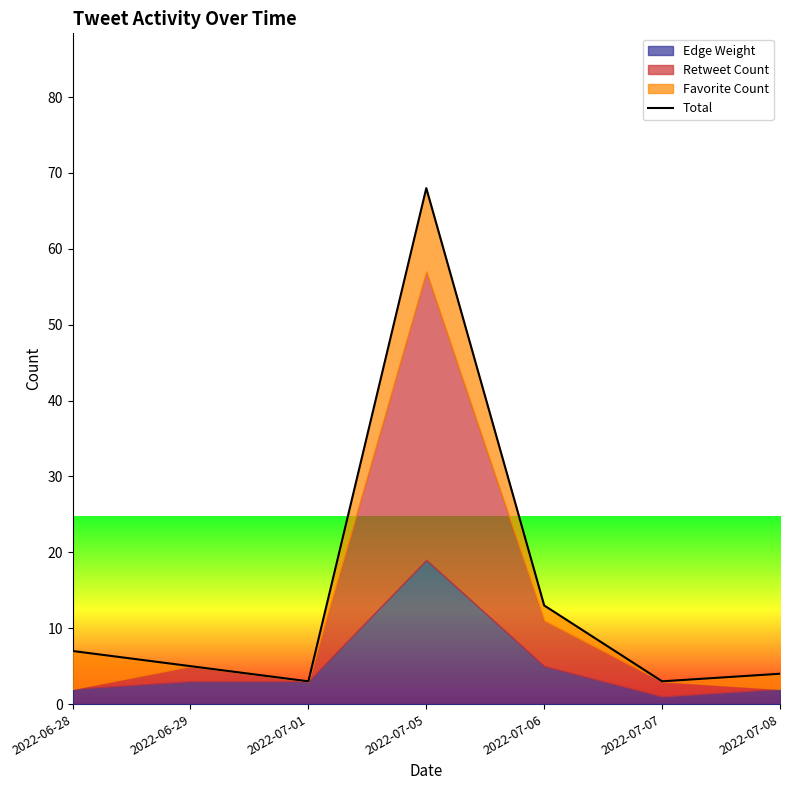

How many interior local valleys (lower than both neighbors) does the data have?

2